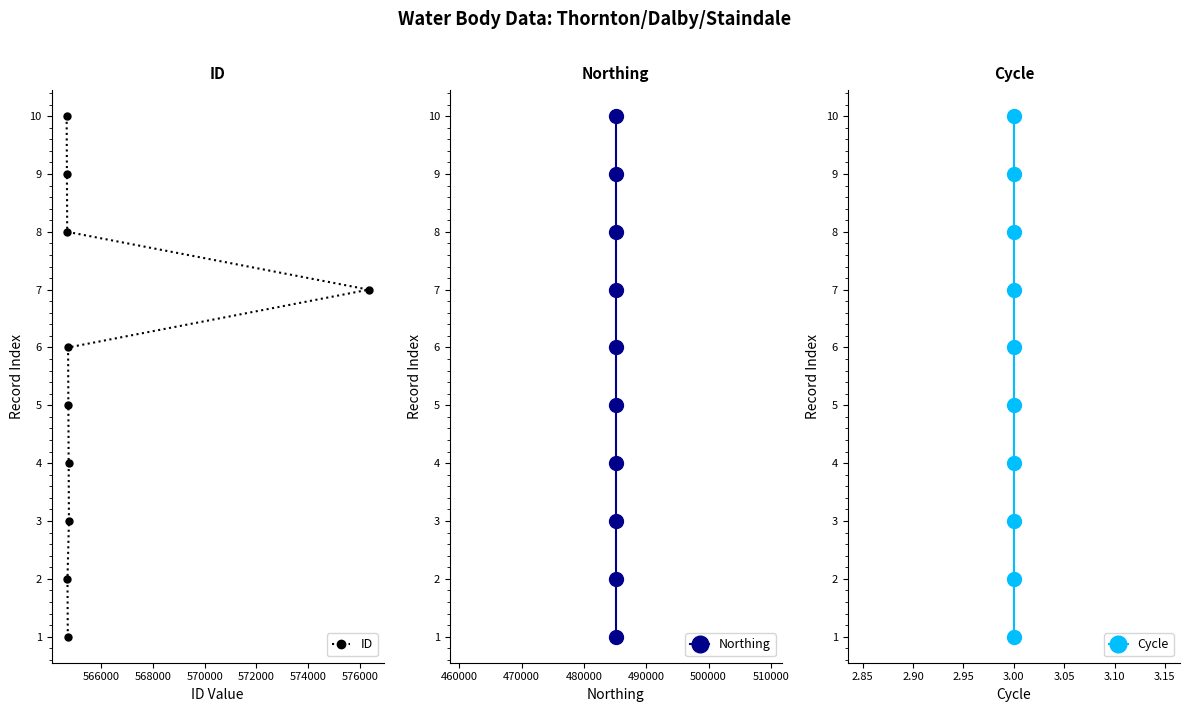

How many lines are shown in the chart?

3